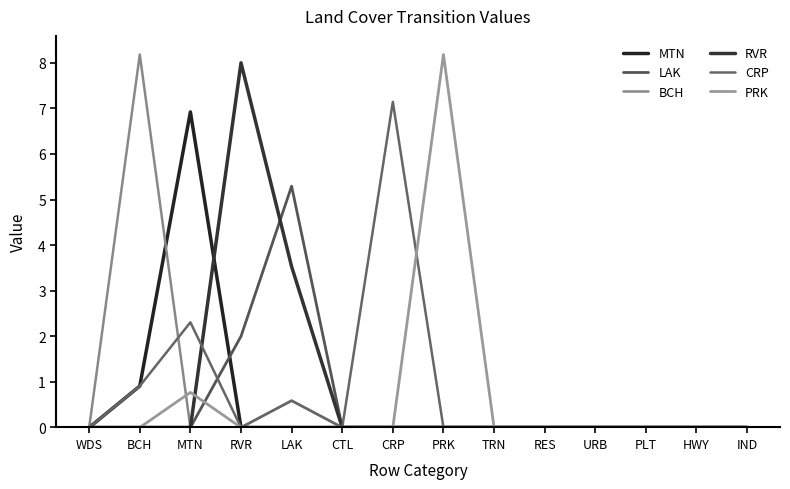

Rank the series at PRK from lowest to highest value.

MTN, LAK, BCH, RVR, CRP, PRK